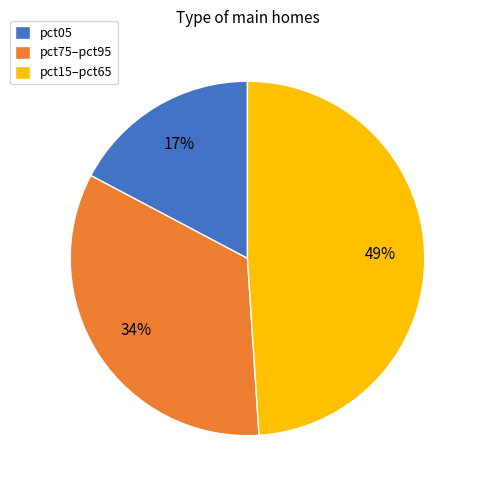

How many slices are in this pie chart?

3